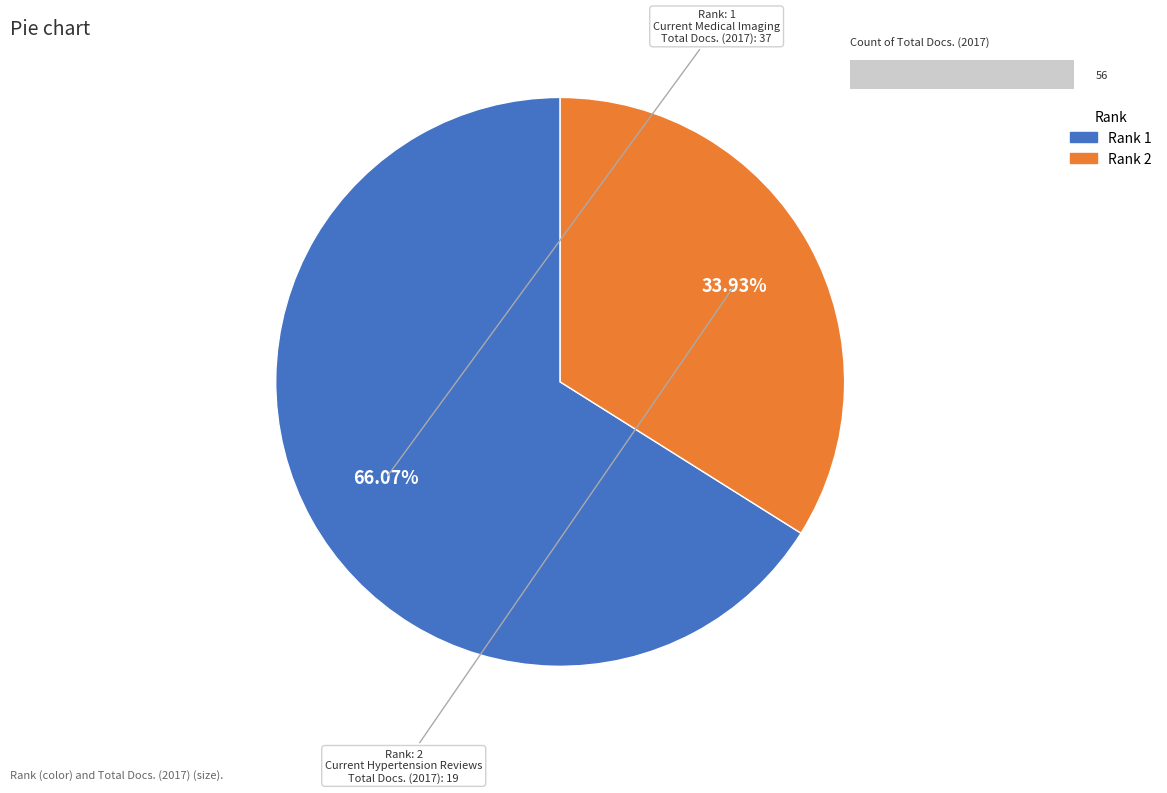

Rank the categories by value from highest to lowest.

1, 2